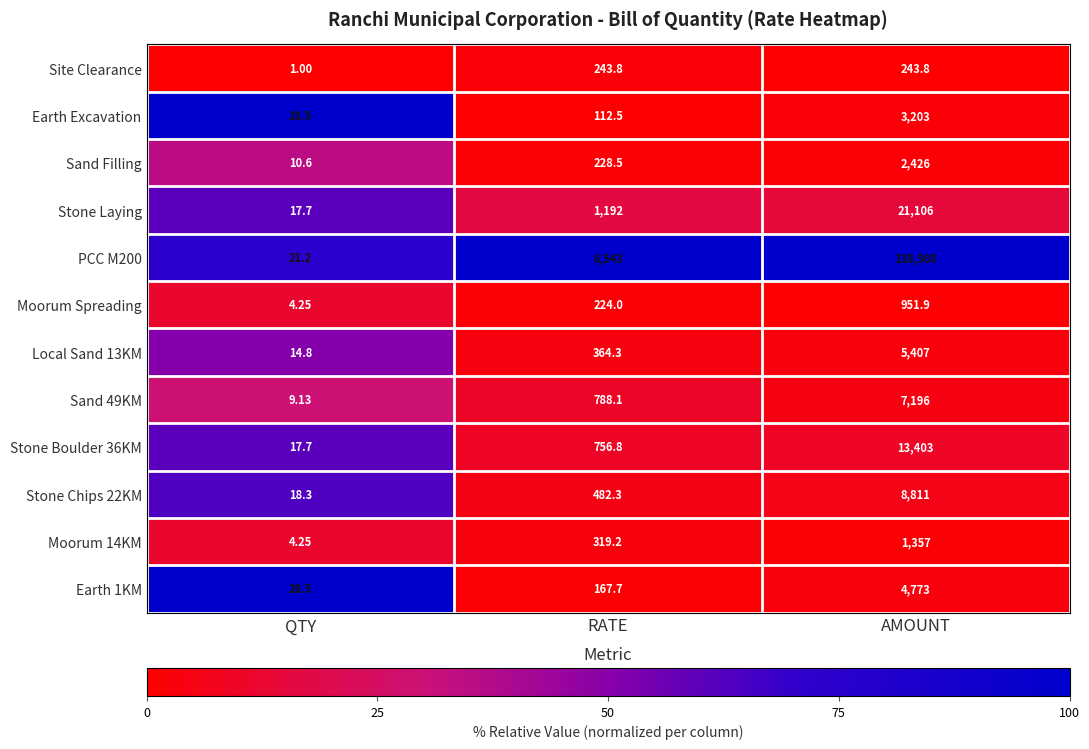

Is the value of Moorum 14KM at RATE greater than the value of Moorum Spreading at RATE?

Yes